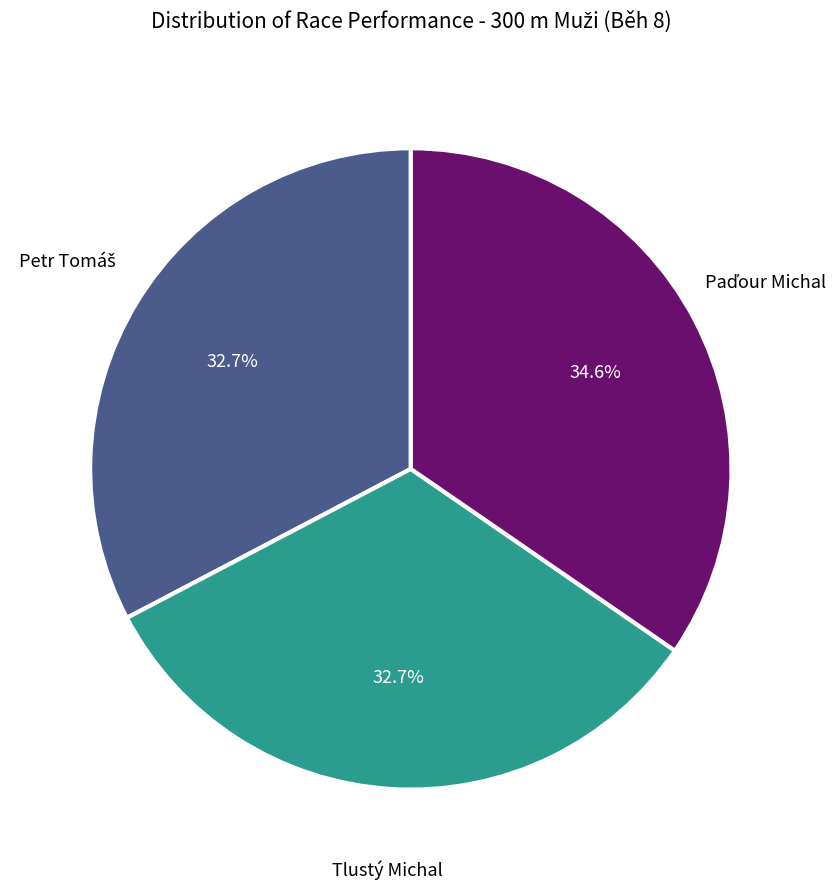

Is there a majority slice in this chart?

No